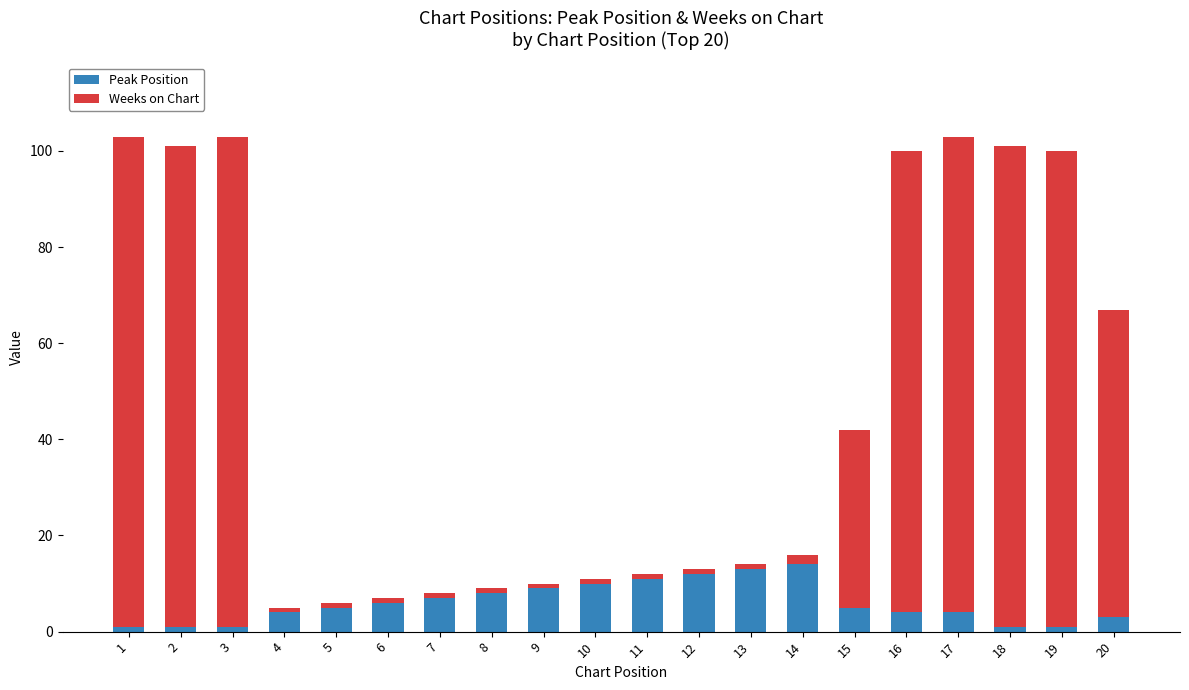

Is it true that Peak Position equals 7 at 7?

True